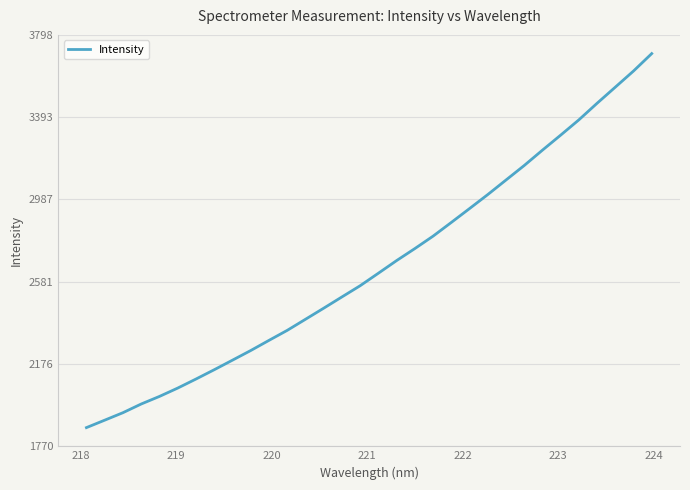

What is the smallest value displayed?

1862.1